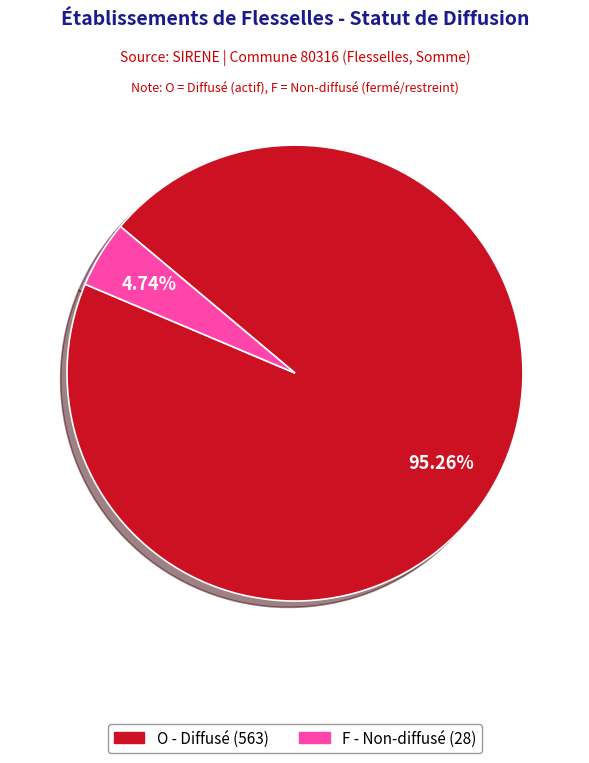

Which category has the biggest portion of the pie?

O